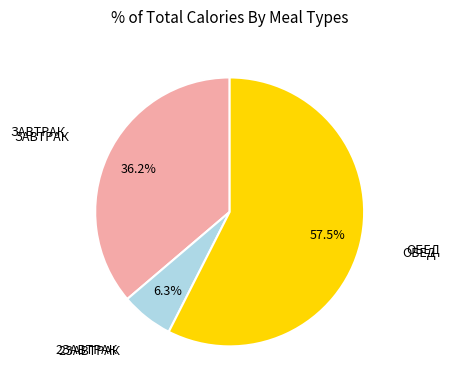

Approximately how many times larger is the value at 2ЗАВТРАК compared to ОБЕД?

0.1